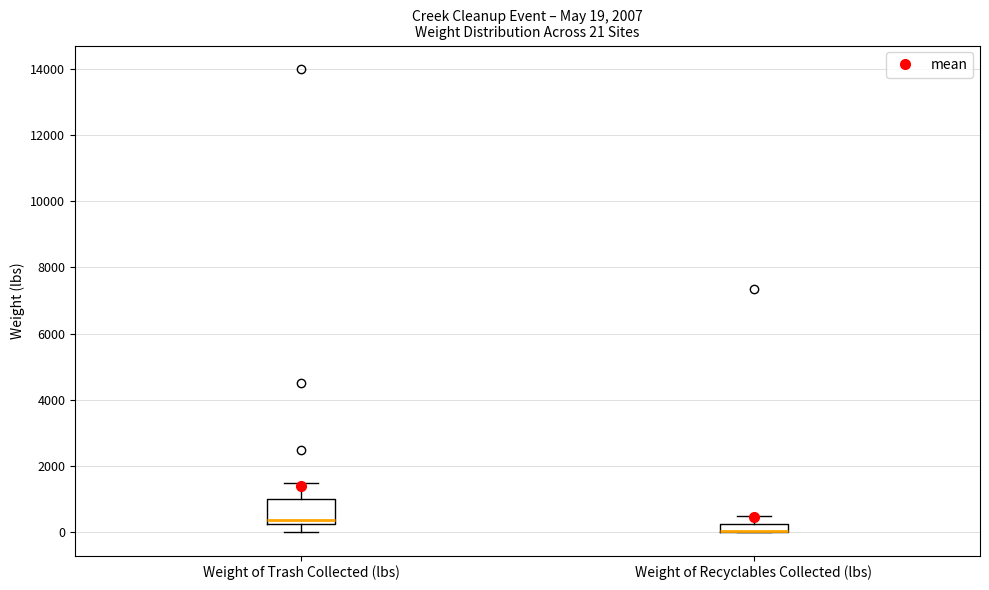

Comparing the boxes themselves (not the whiskers), which one is the tallest?

Weight of Trash Collected (lbs)